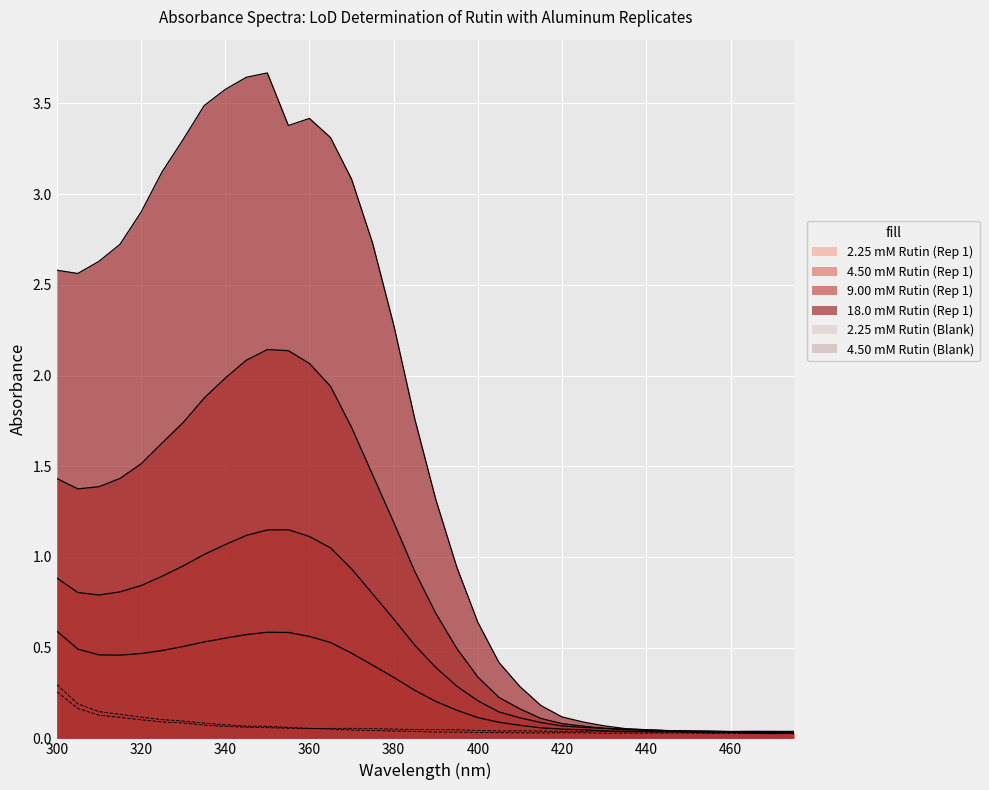

How many lines are shown in the chart?

6